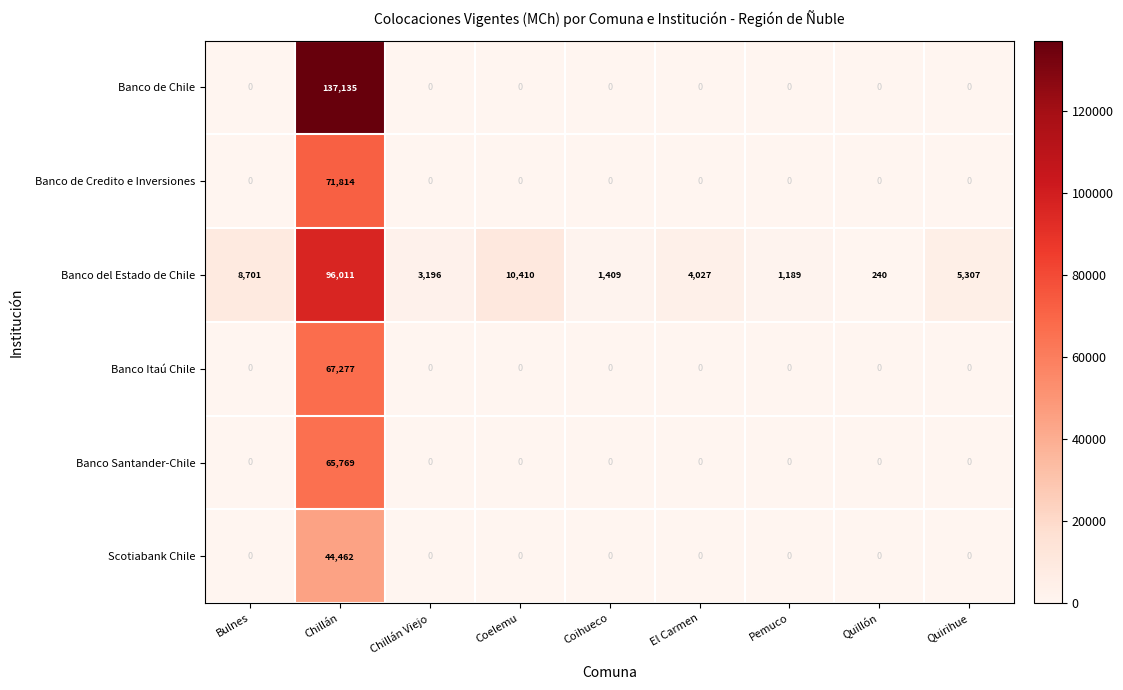

How many categories are shown in the chart?

9